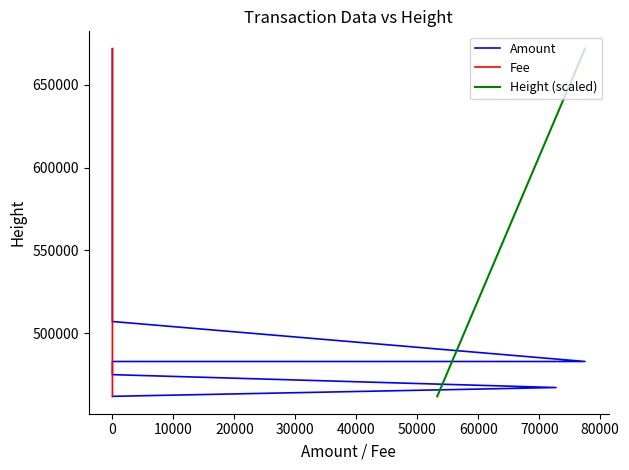

Which series changed the most between 0 and 70000?

Amount